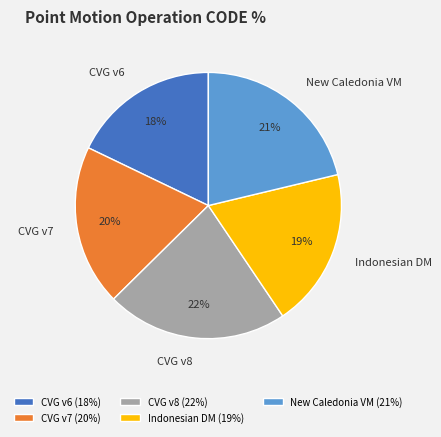

Combined, do Indonesian DM and CVG v8 account for over 50%?

No